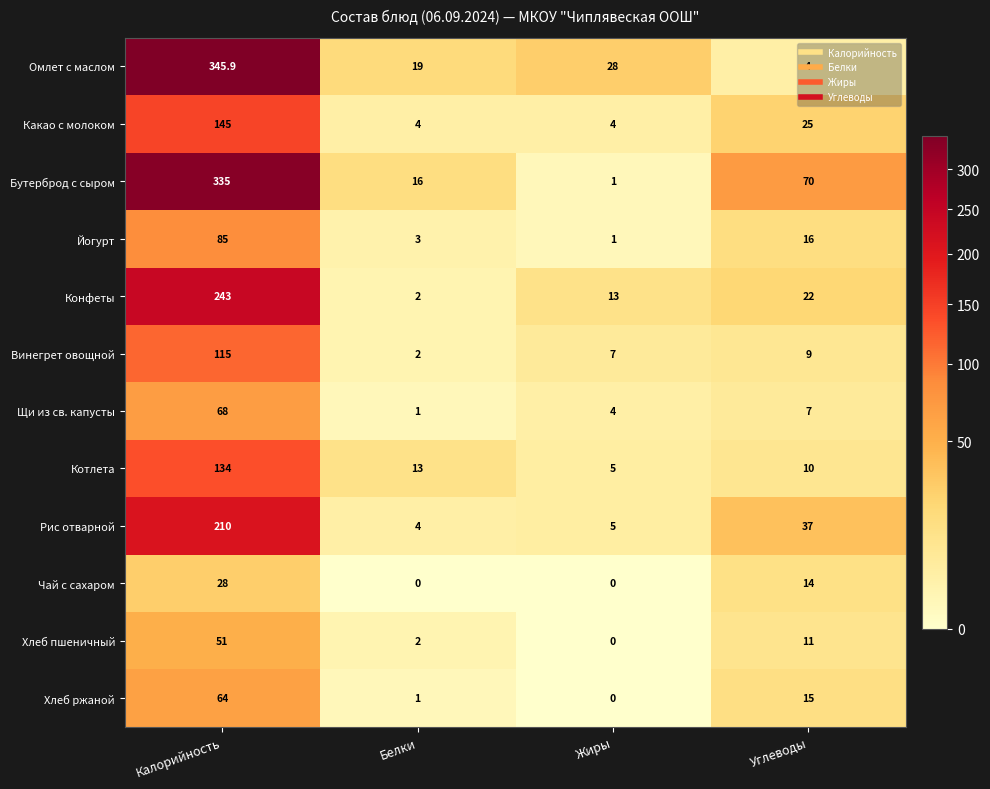

Which series has the largest total across all categories?

Бутерброд с сыром